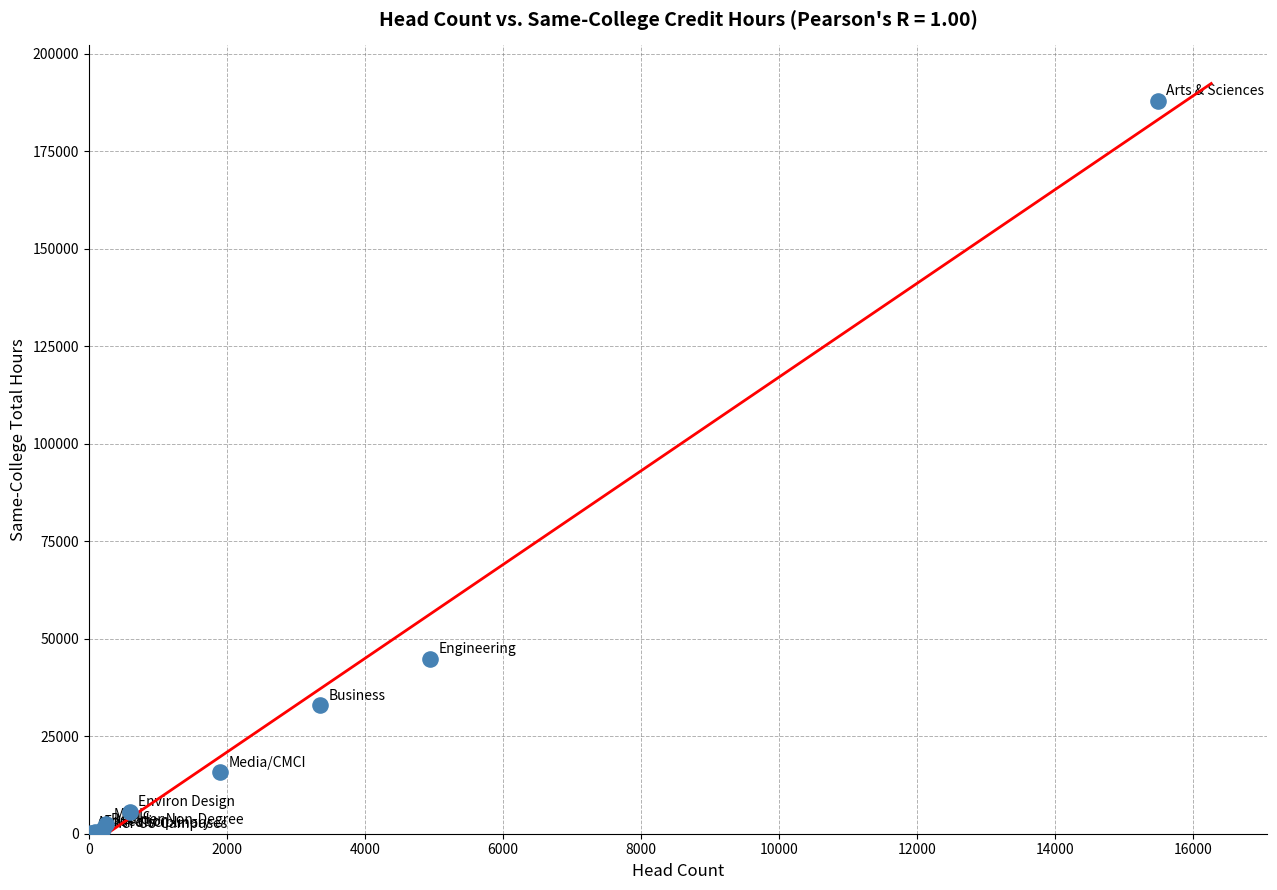

What Y value in the scatter plot is closest to 93994?

44790